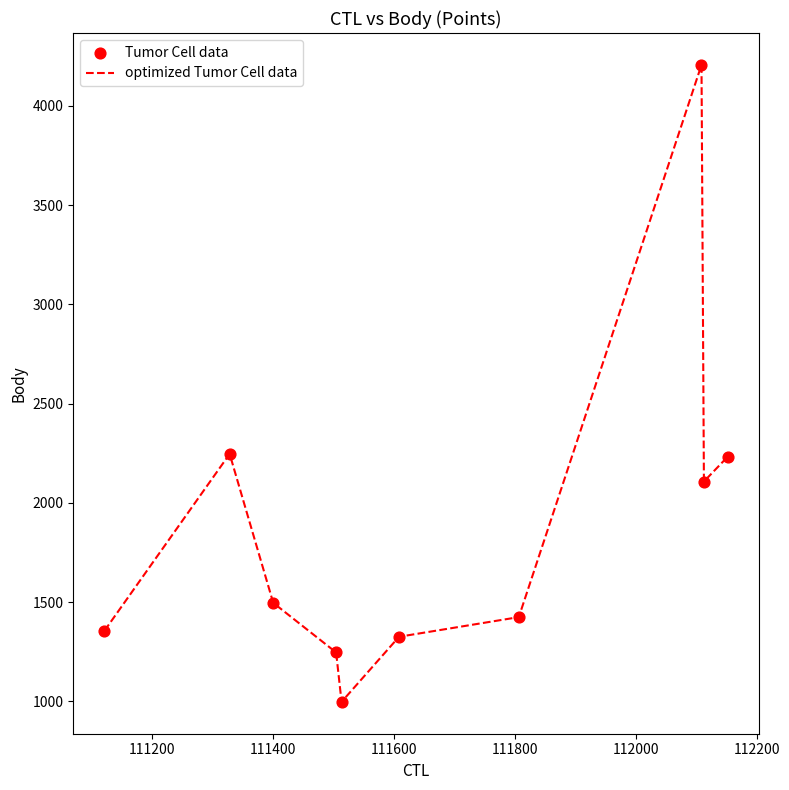

What is the minimum value shown in the chart?

998